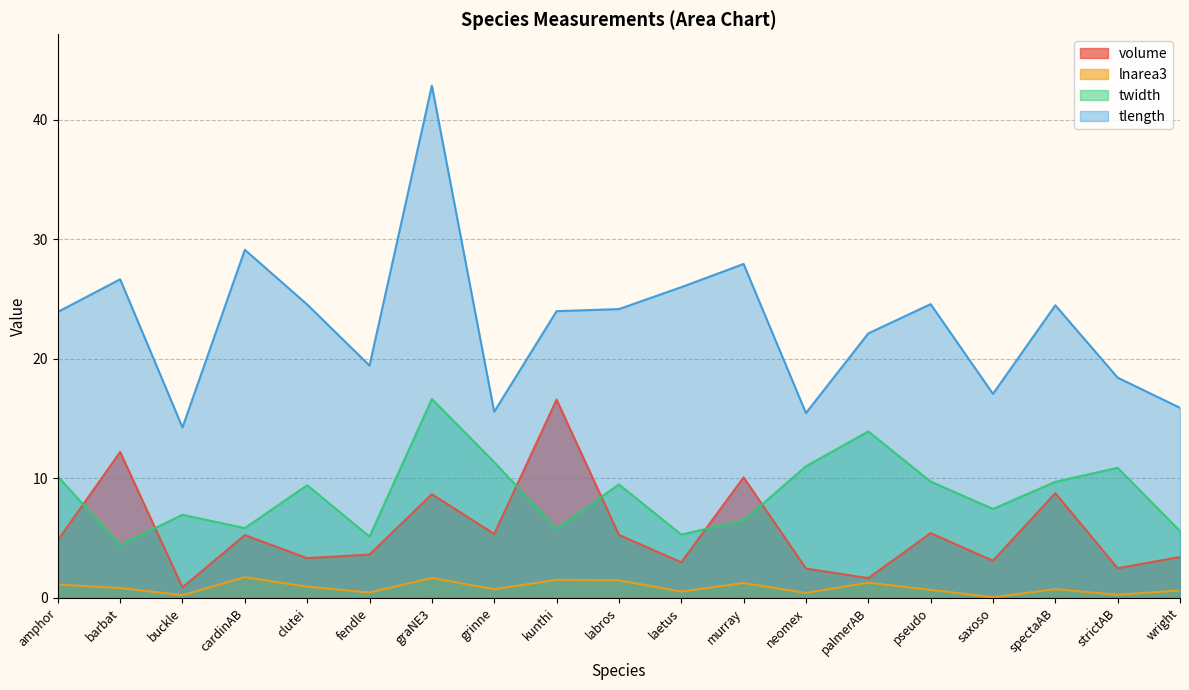

What is the spread (max minus min) of values at kunthi?

22.5